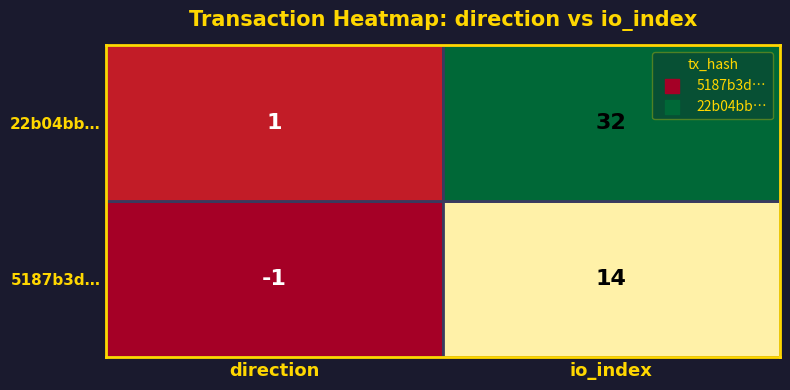

The 22b04bbc5e45882b88114e56d613818faf93085 series shows 1 at 0. True or false?

True